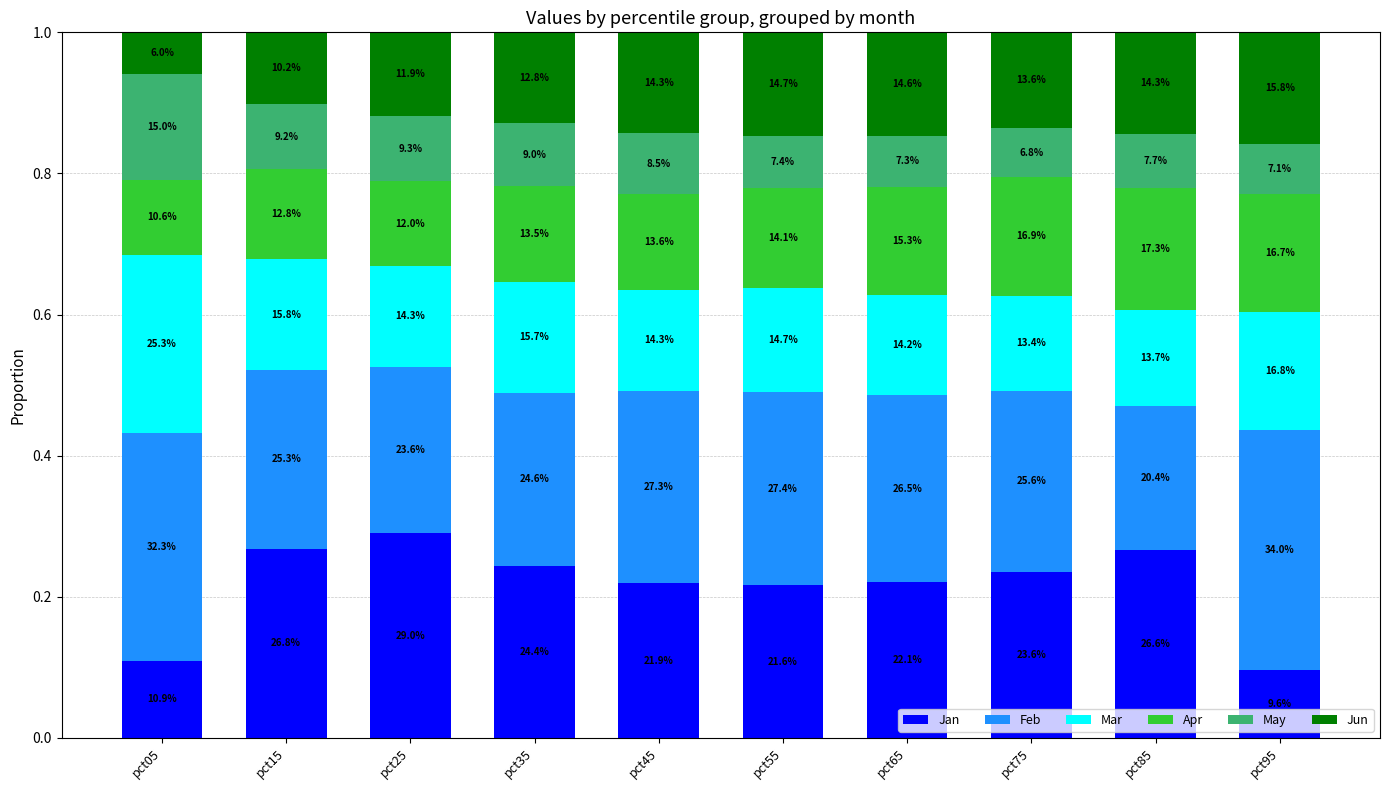

Is it true that Mar equals 0.2 at pct15?

True